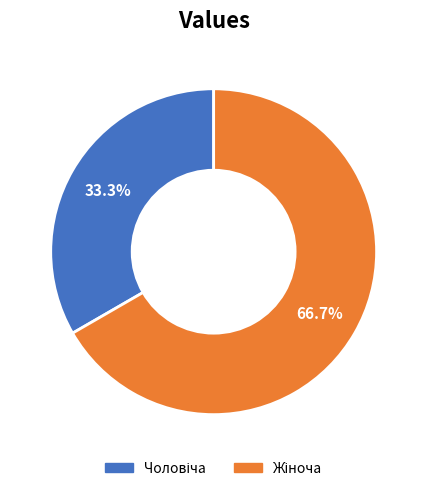

Count the number of slices in the pie.

2